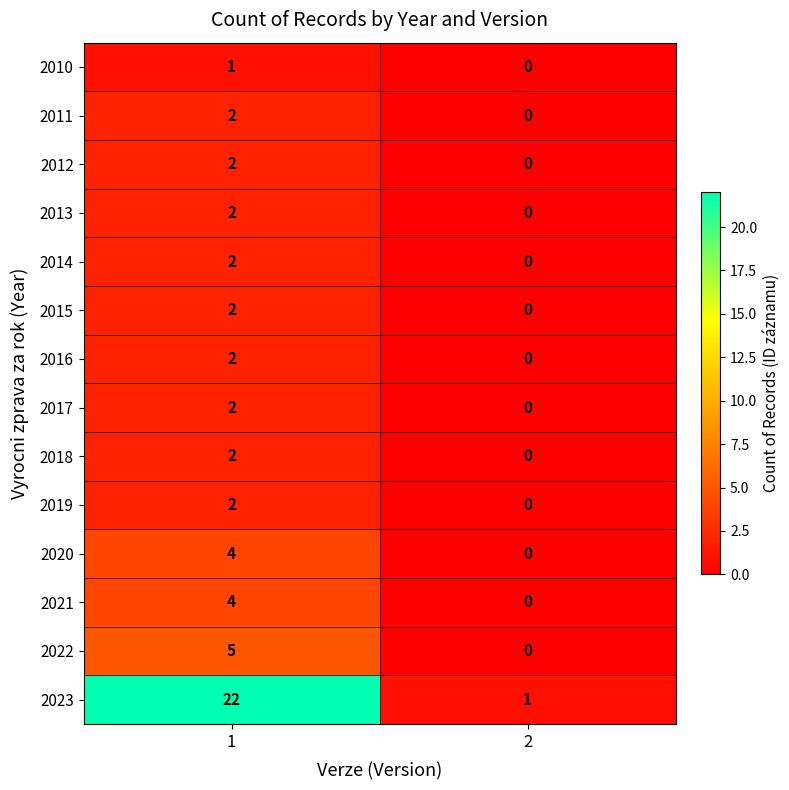

How many categories are shown in the chart?

2